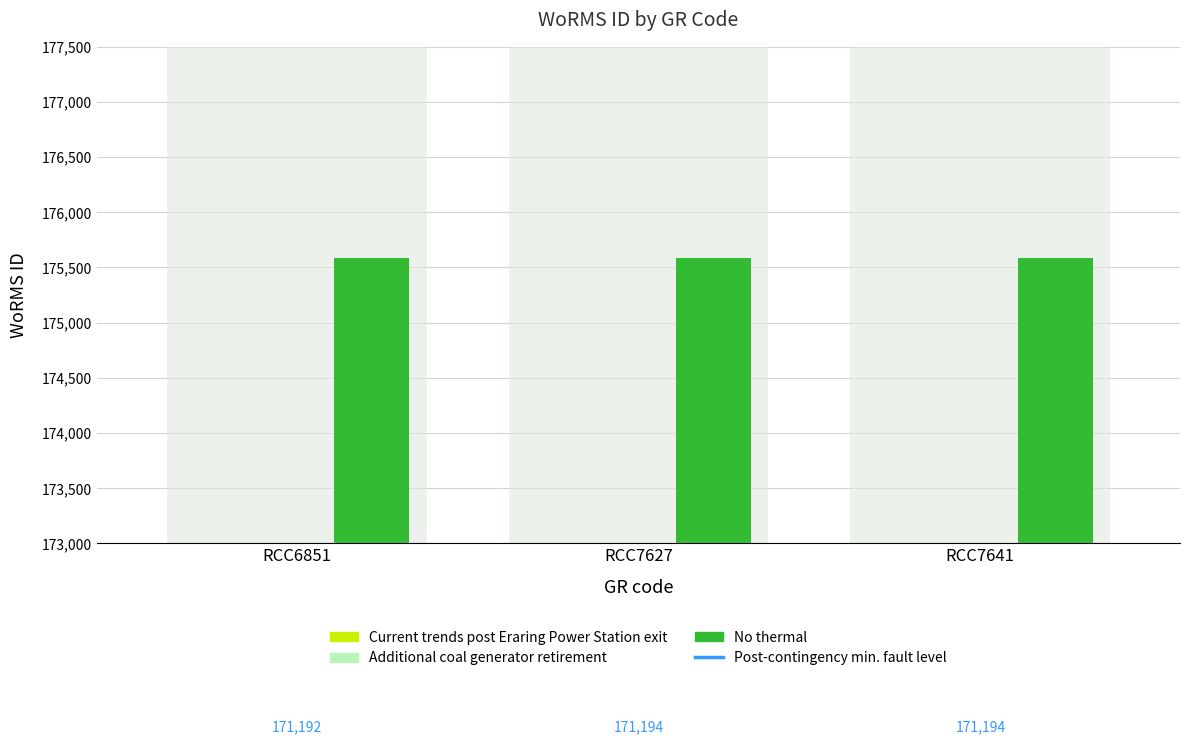

What is the sum of the Current trends post Eraring Power Station exit values at RCC6851 and RCC7641?

326584.4